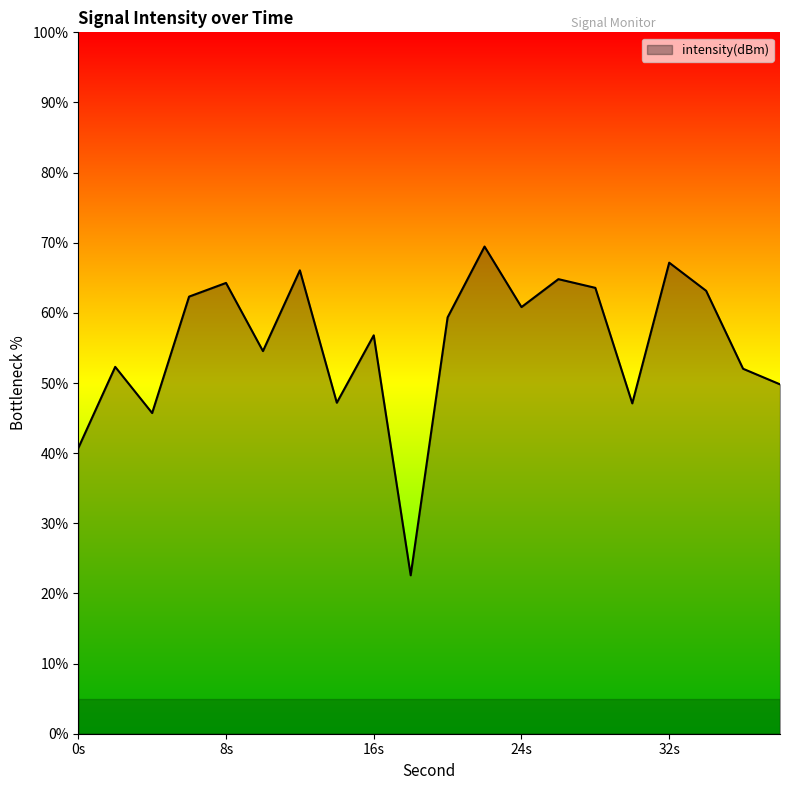

What is the smallest value displayed?

22.6